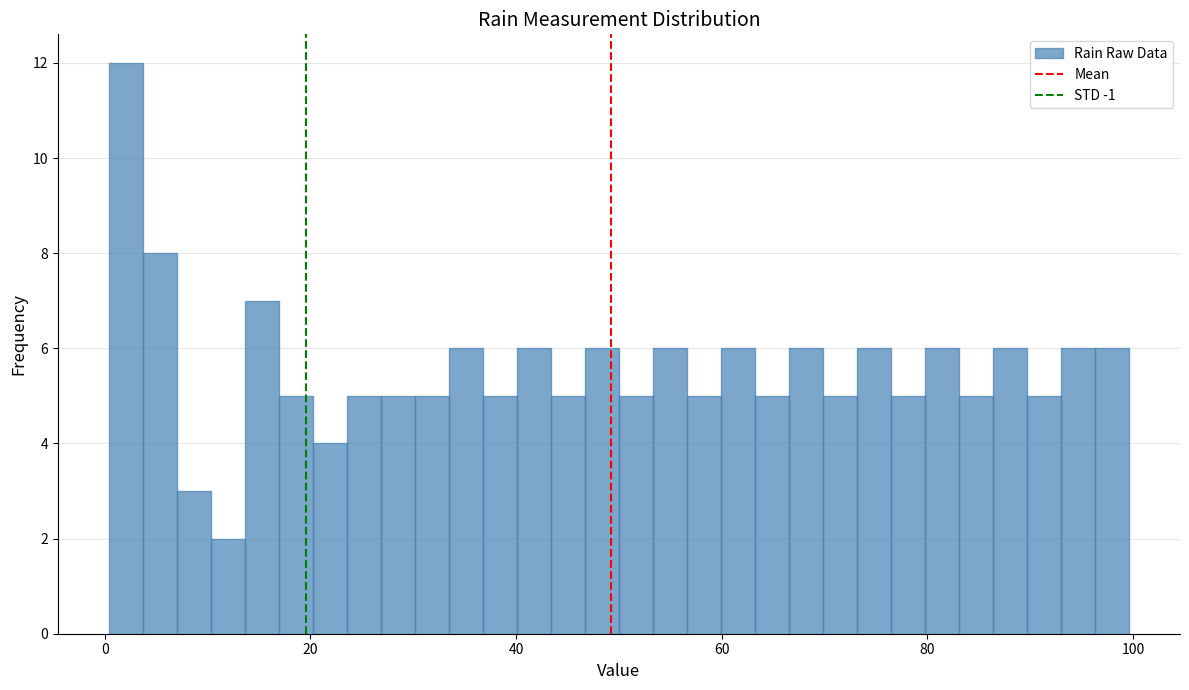

Read against the x-axis, roughly where is the centre of the tallest bar?

2